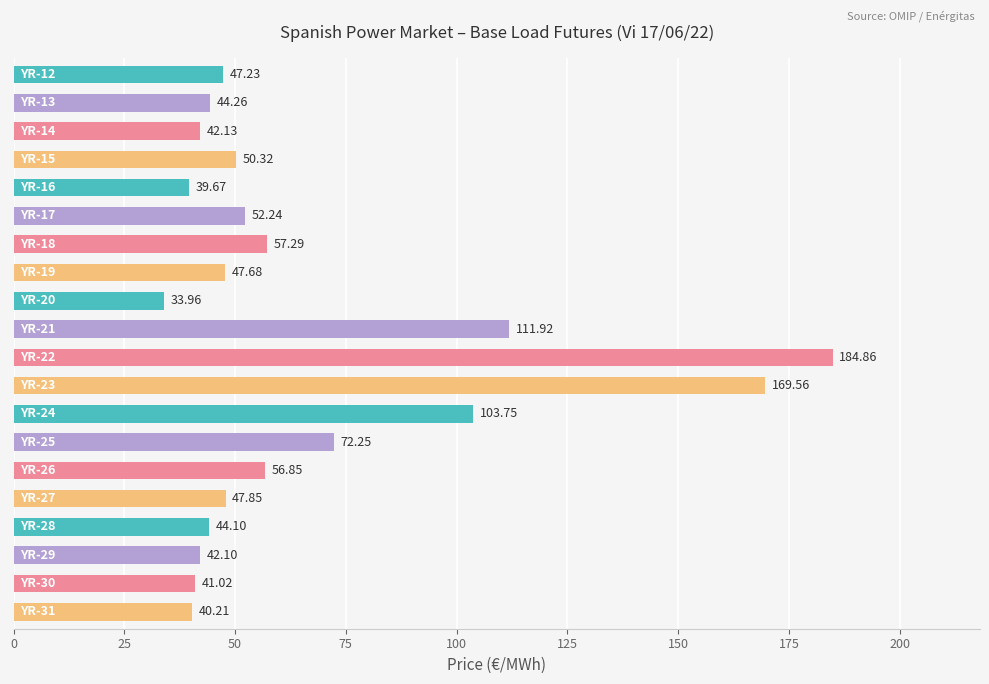

What is the average value?

66.5